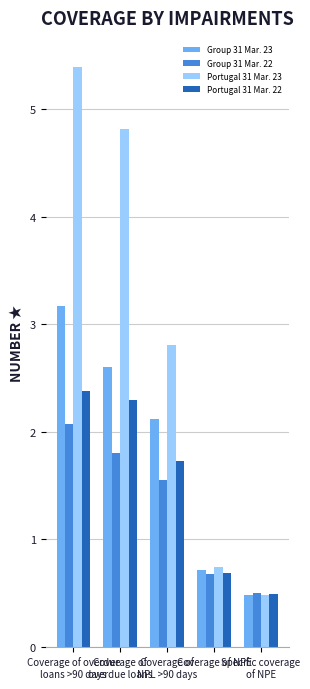

What is the value of the Portugal 31 Mar. 22 bar at the 4th from the left?

0.7